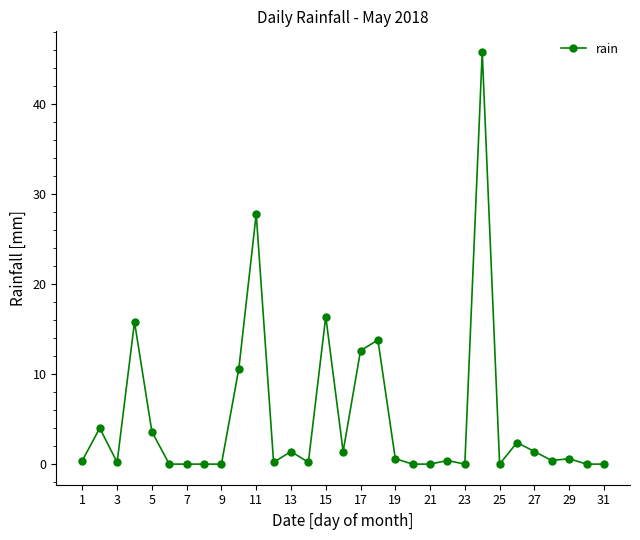

What is the maximum value shown in the chart?

45.8